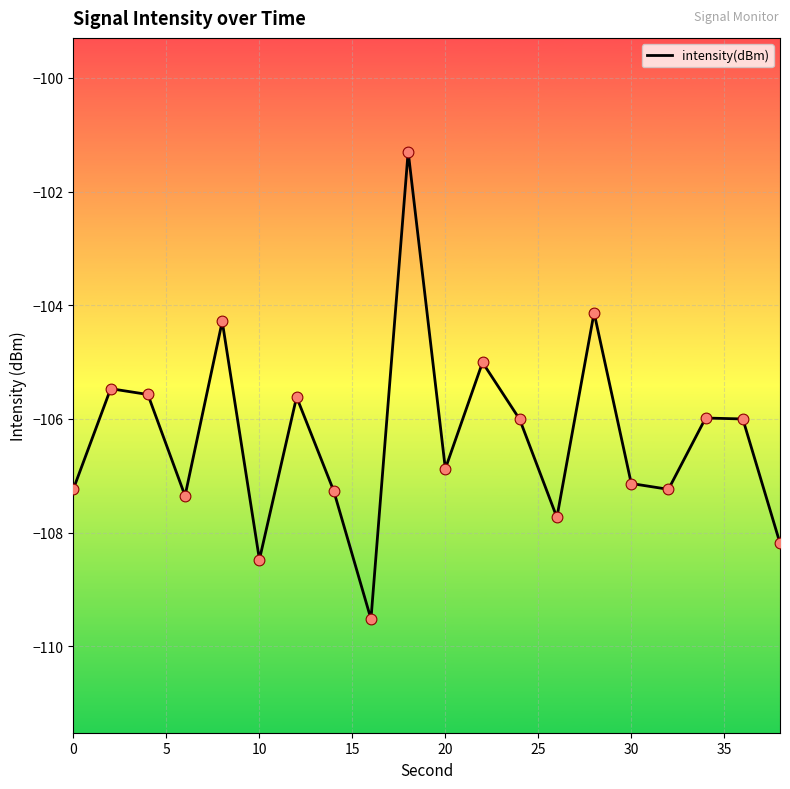

What is the smallest value displayed?

-109.5